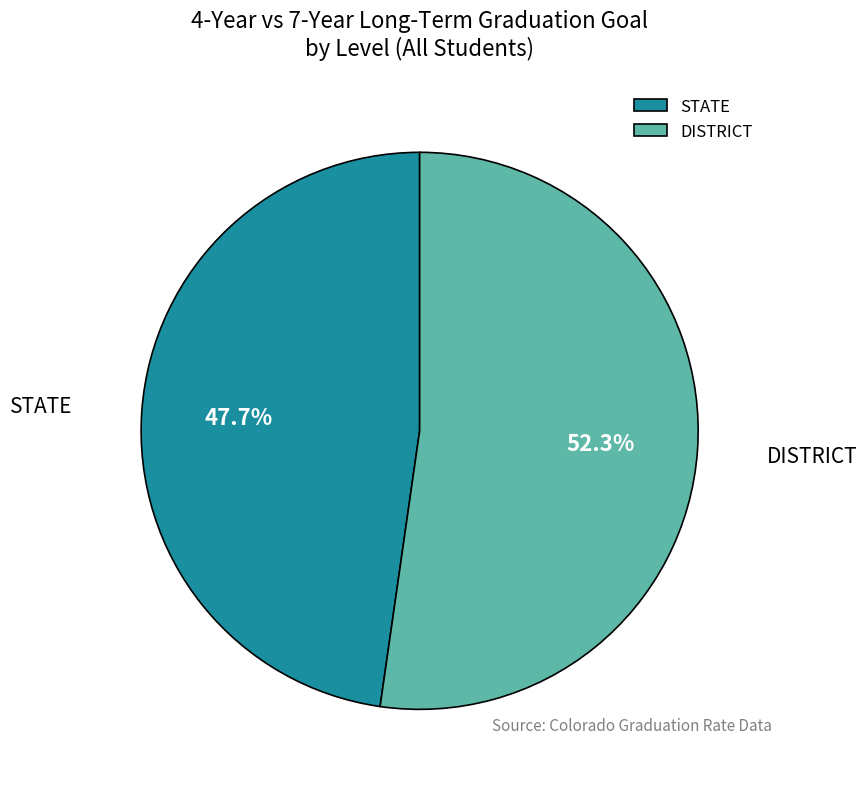

Rank the categories by value from highest to lowest.

DISTRICT, STATE